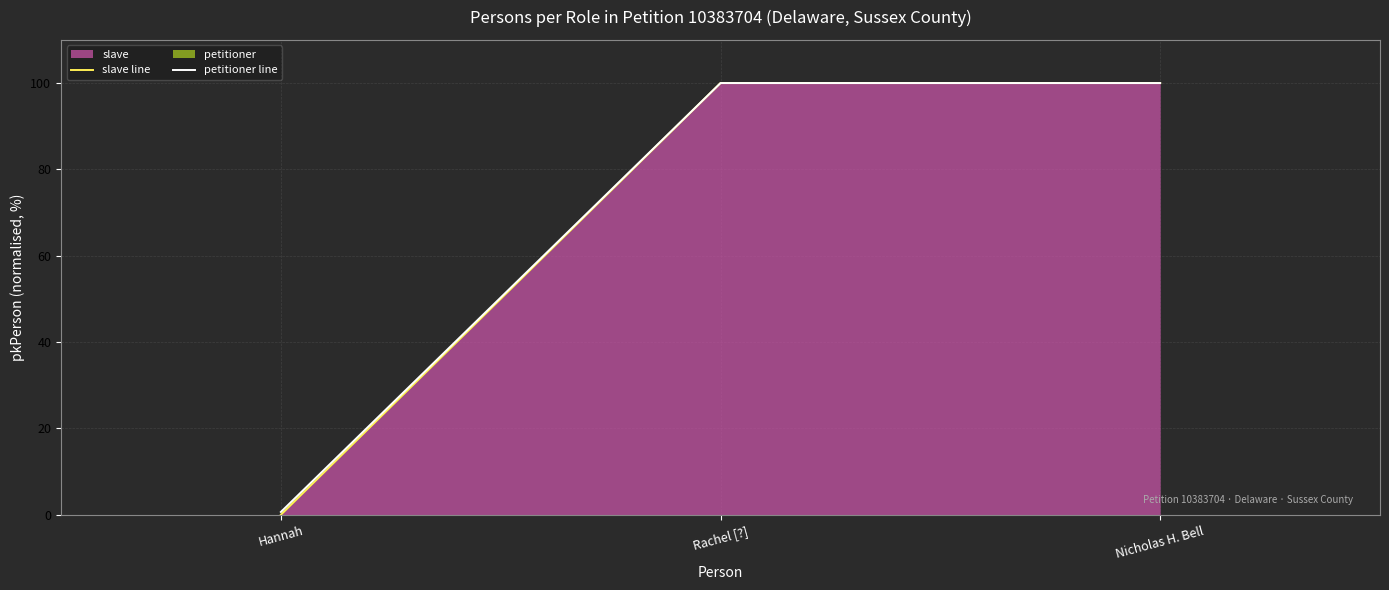

Reading left to right, list all the values displayed in this chart.

slave line: 0.0	100.0	100.0
petitioner line: 0.6	100.0	100.0